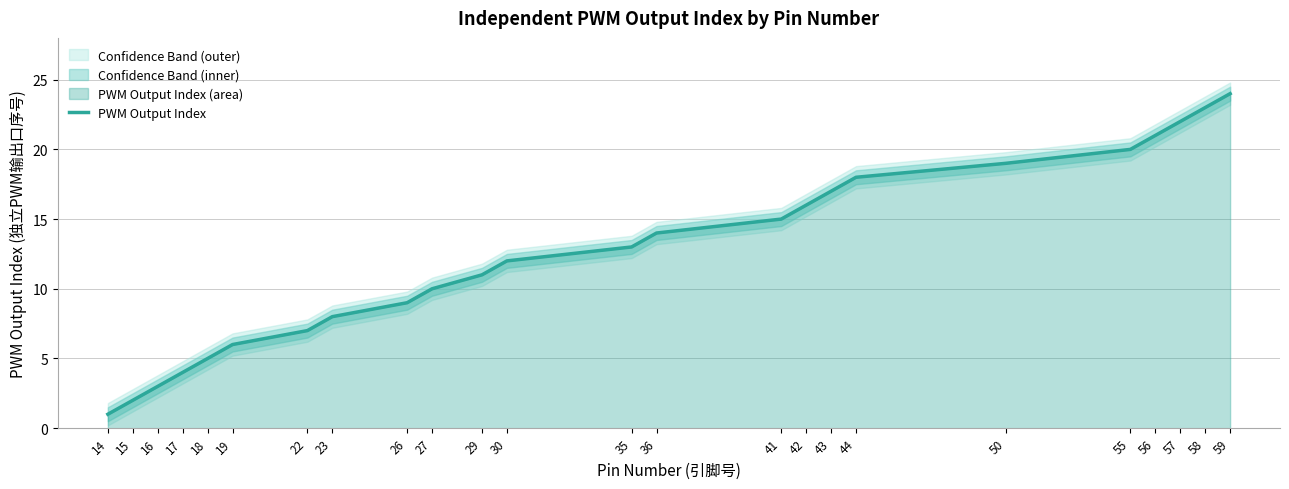

Count the number of categories in the chart.

24